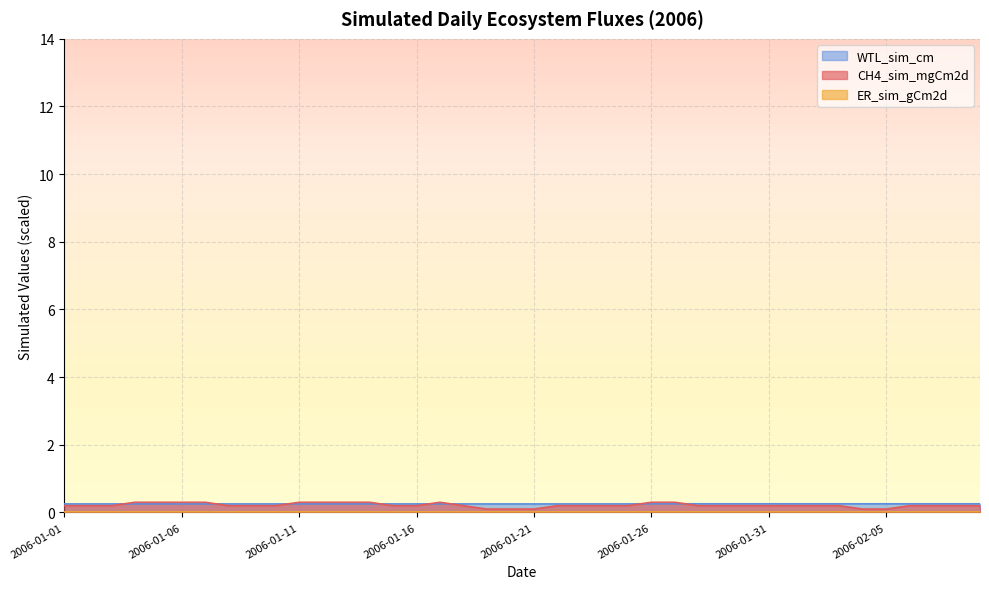

True or false: WTL_sim_cm and CH4_sim_mgCm2d cross at least once.

True